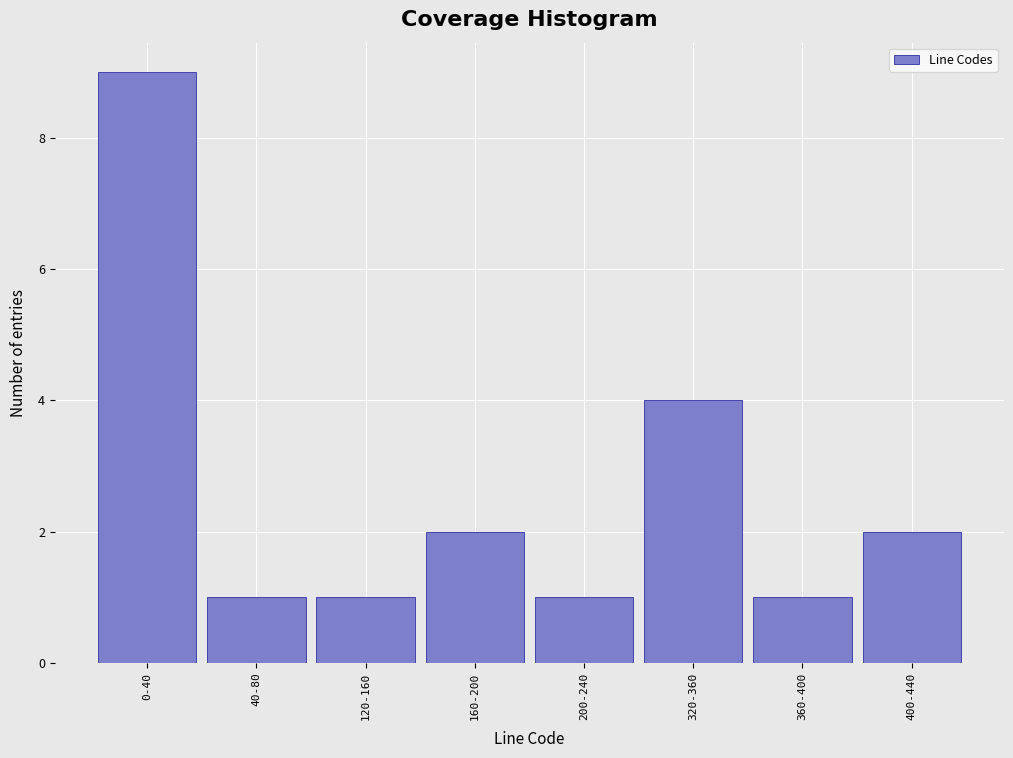

Reading right to left, list all the values displayed in this chart.

400-440=2	360-400=1	320-360=4	200-240=1	160-200=2	120-160=1	40-80=1	0-40=9